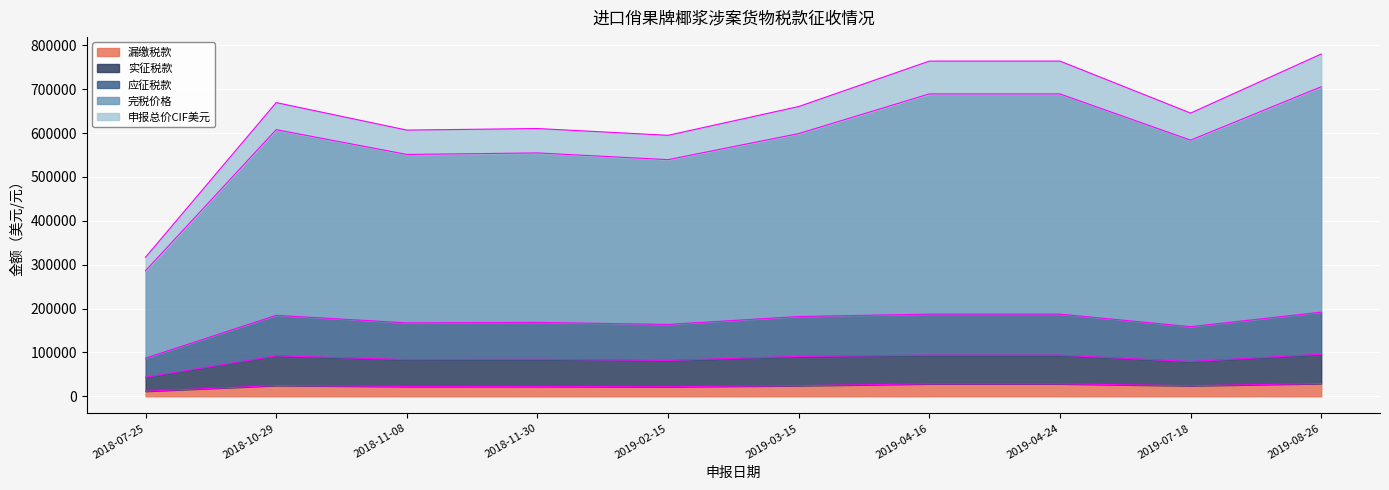

Read the 漏缴税款 value at 2018-10-29.

24542.3